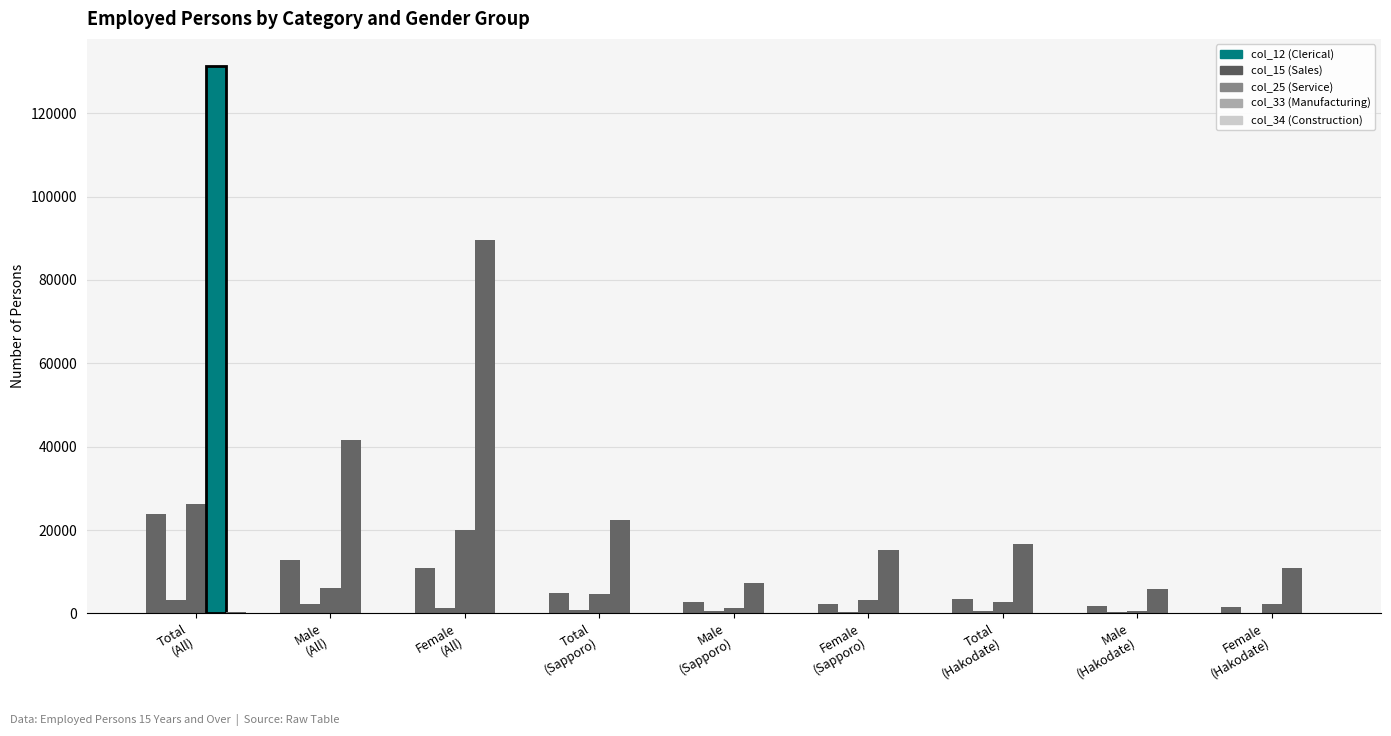

At which category is the sum across all series the highest?

Total
(All)